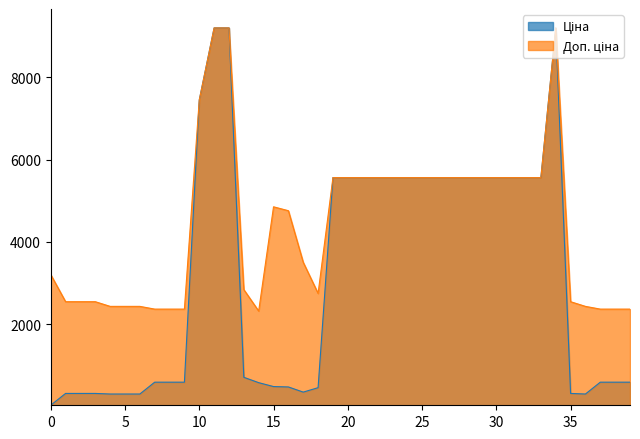

How many data points in Доп. ціна are less than 4851?

20